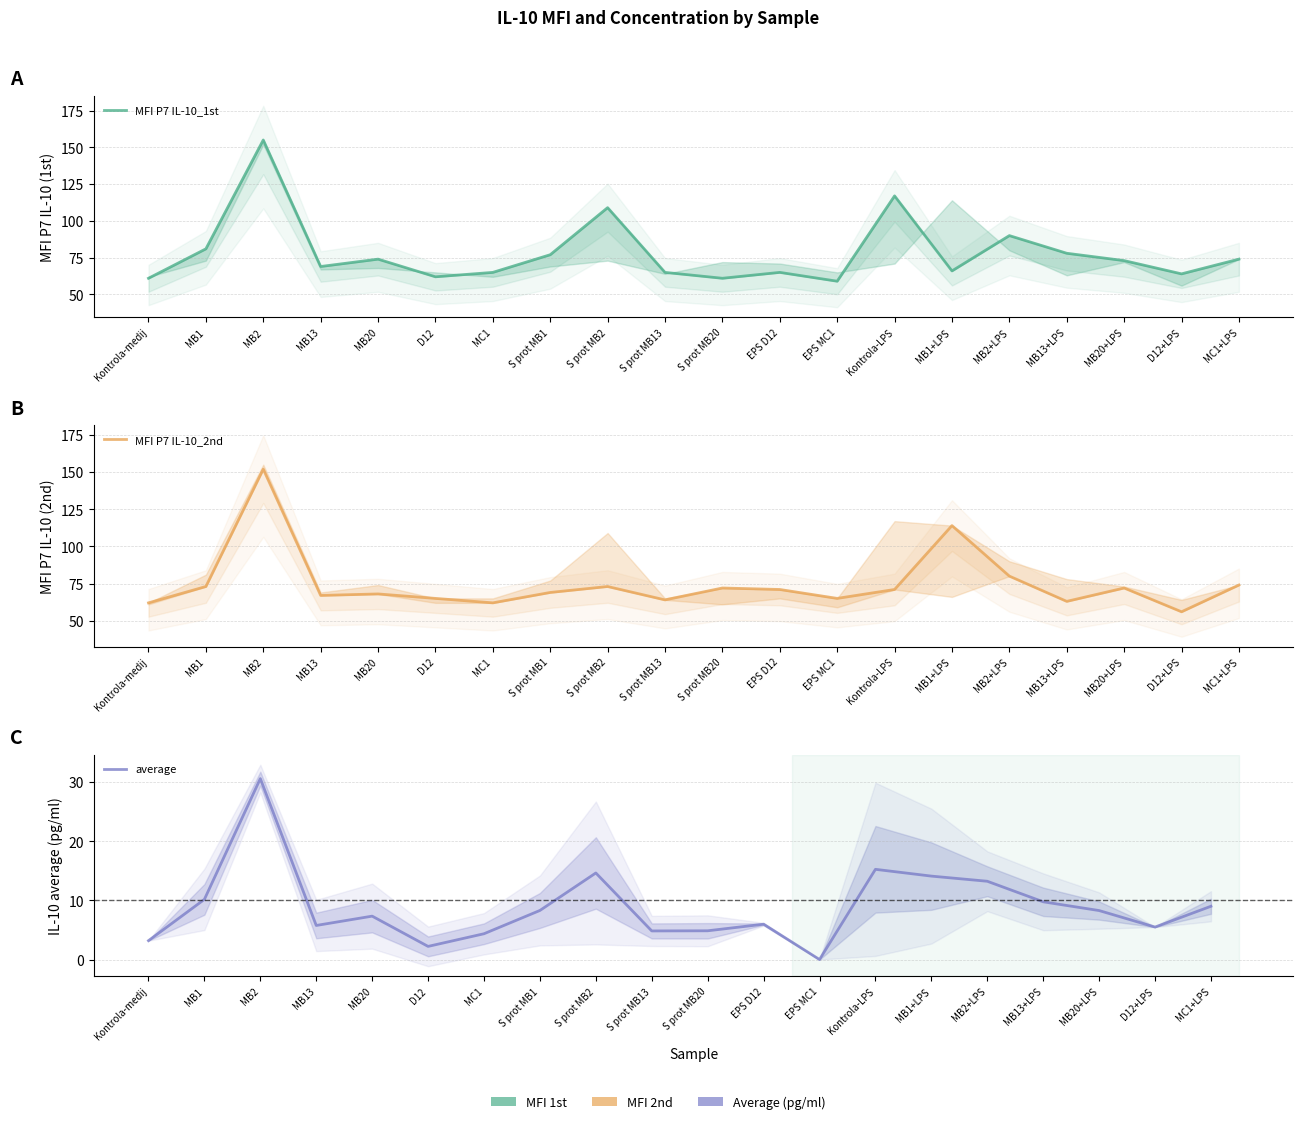

Which series has the largest range (max minus min)?

MFI P7 IL-10_1st